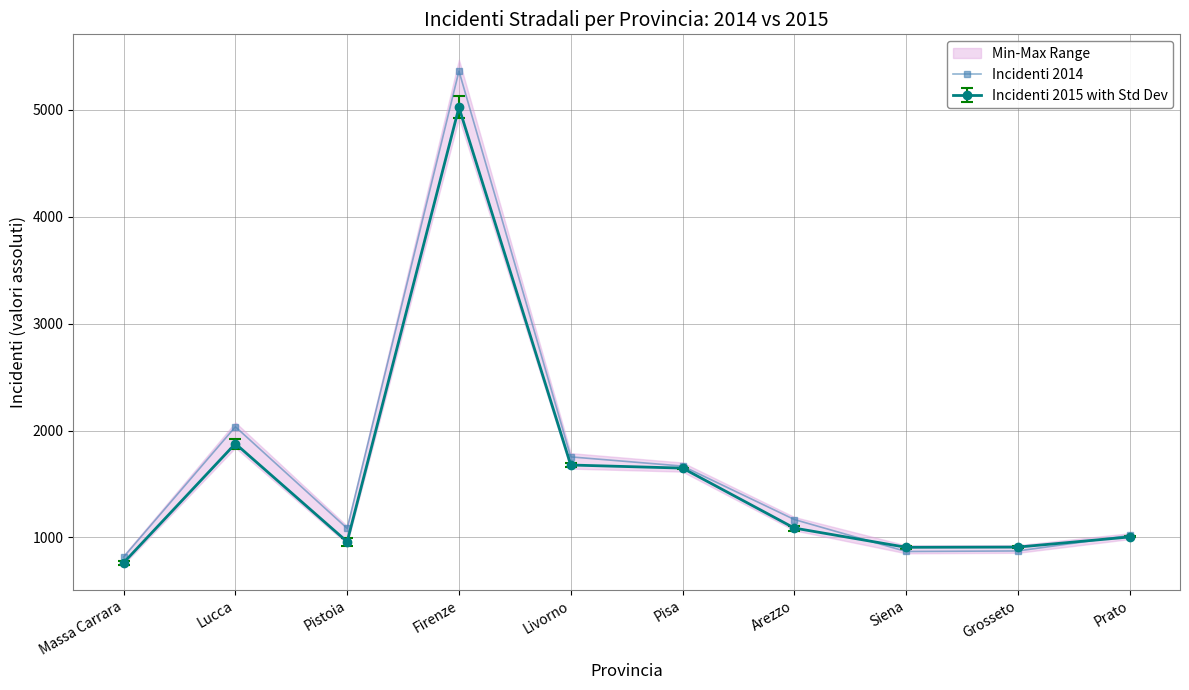

What is the label of the 5th point from the left?

Livorno